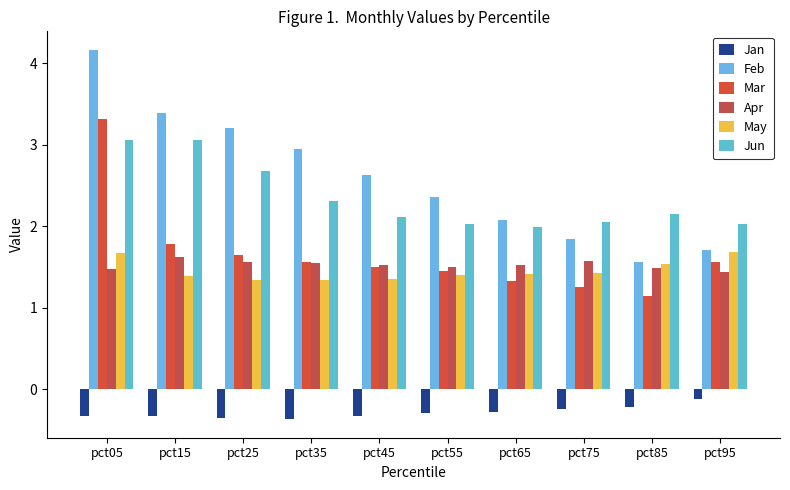

Which has a higher value, pct05 or pct85?

pct85